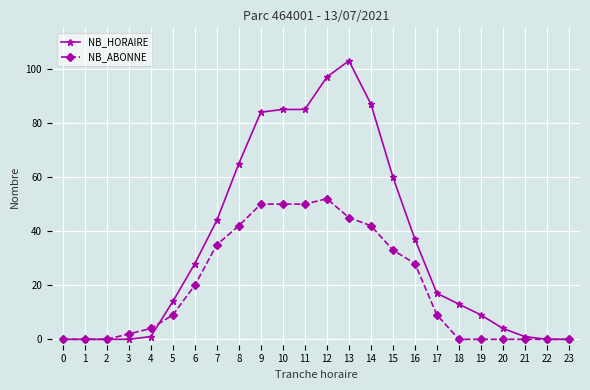

List the series in order of their overall mean, lowest first.

NB_ABONNE, NB_HORAIRE